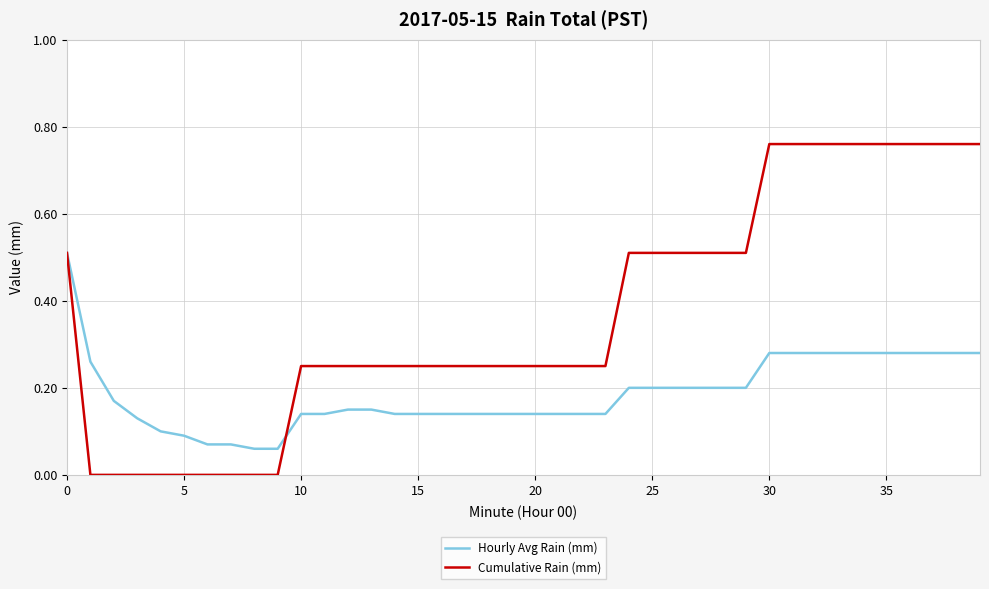

Which series has the widest spread of values?

Cumulative Rain (mm)